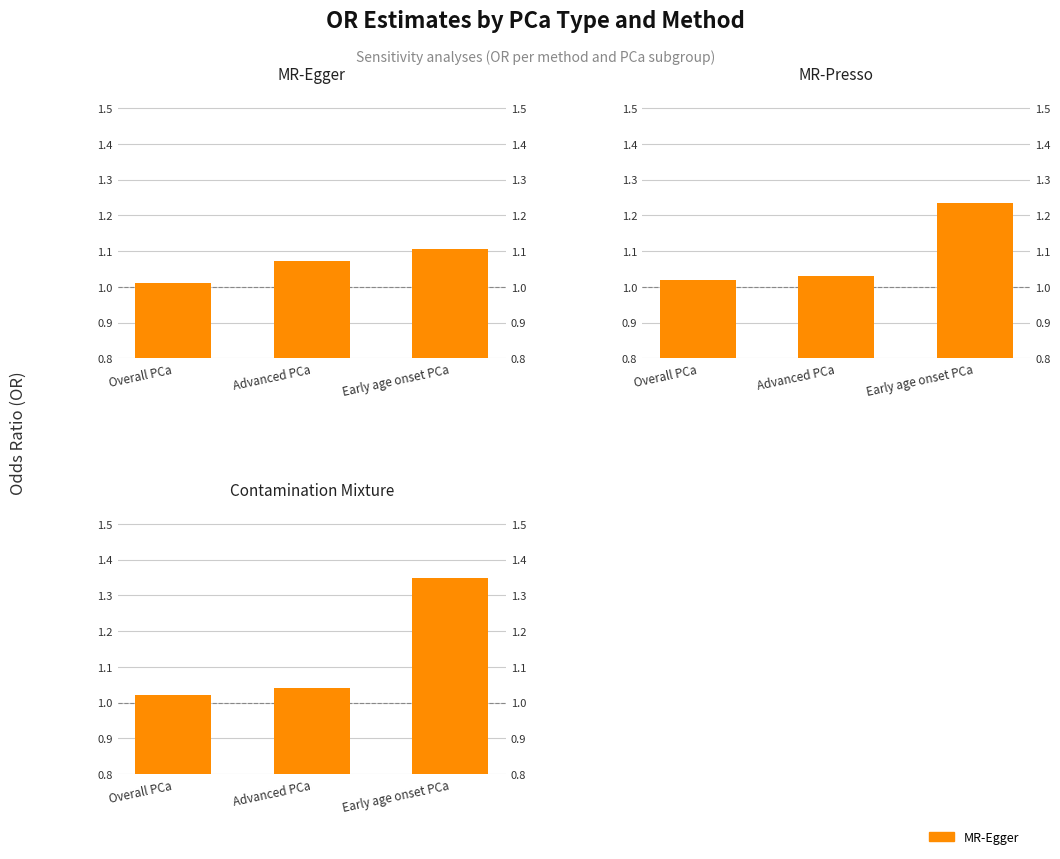

Between Overall PCa and Early age onset PCa, which series saw the biggest shift?

Contamination Mixture